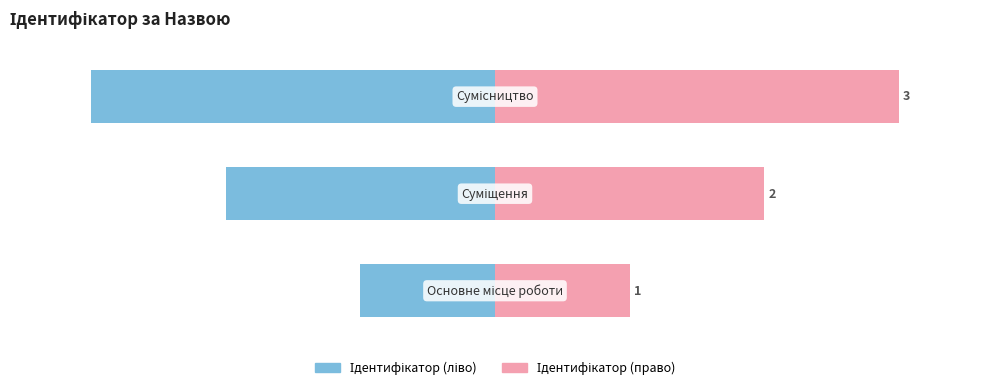

At which label is Назва closest to 66?

1